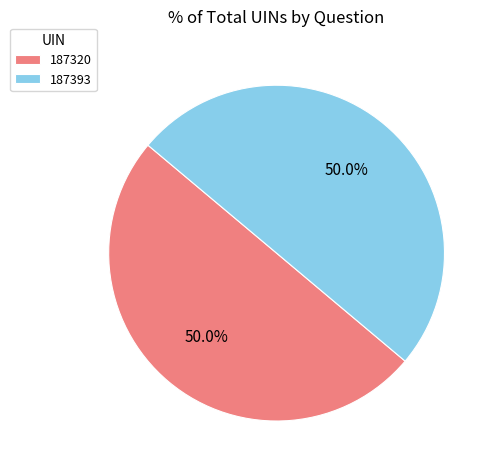

Approximately how many times larger is the value at 187320 compared to 187393?

1.0